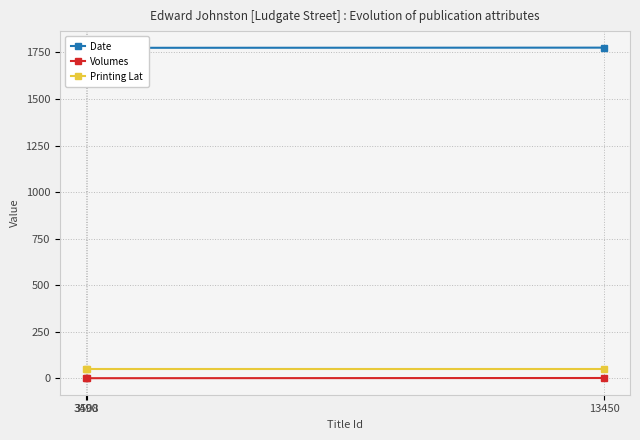

What is the approximate value of Volumes at 13450?

2.0